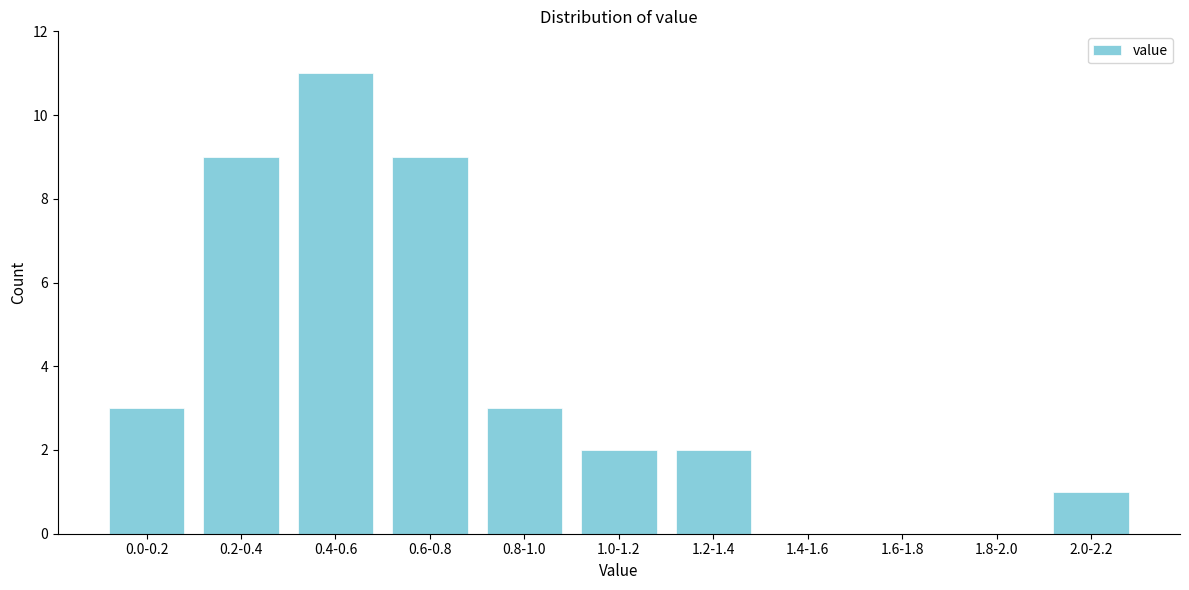

Reading right to left, extract all data points from this chart.

2.0-2.2=1	1.8-2.0=0	1.6-1.8=0	1.4-1.6=0	1.2-1.4=2	1.0-1.2=2	0.8-1.0=3	0.6-0.8=9	0.4-0.6=11	0.2-0.4=9	0.0-0.2=3